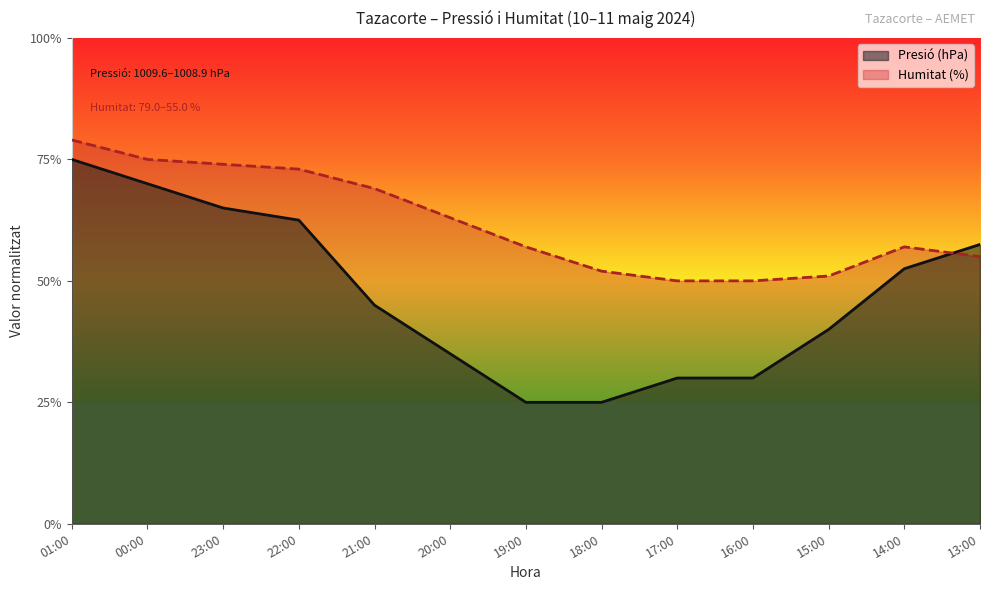

Rank the series at 15:00 from highest to lowest value.

Humitat (%), Presió (hPa)